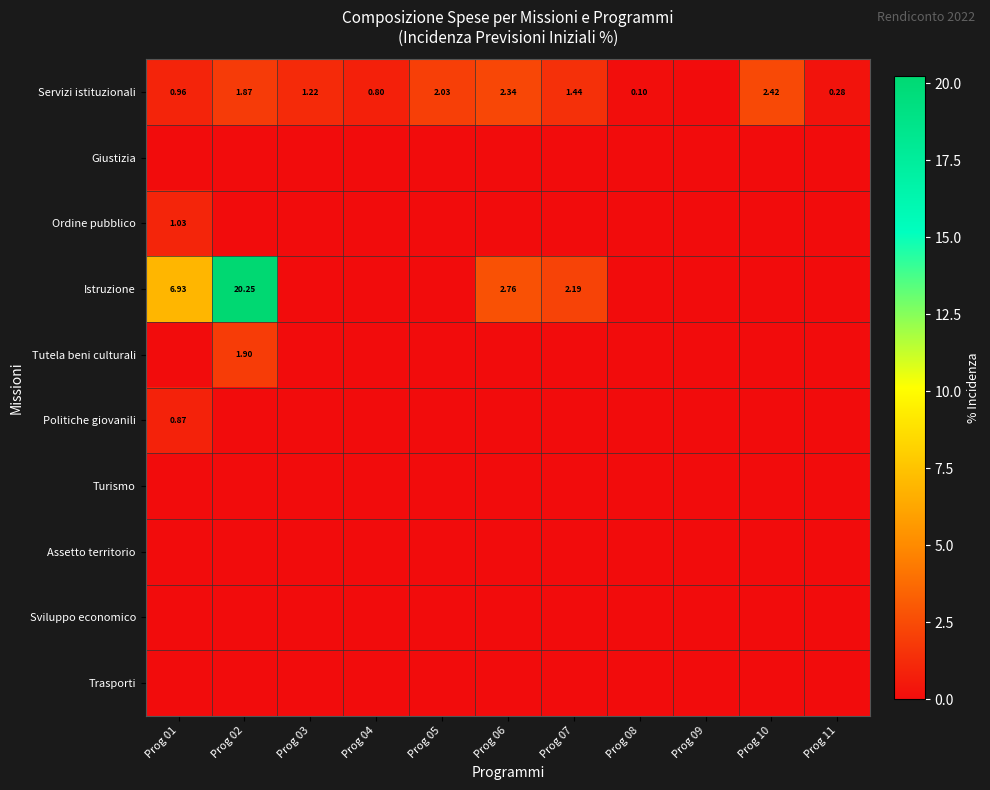

At which category does the chart reach its minimum across all series?

Prog 09